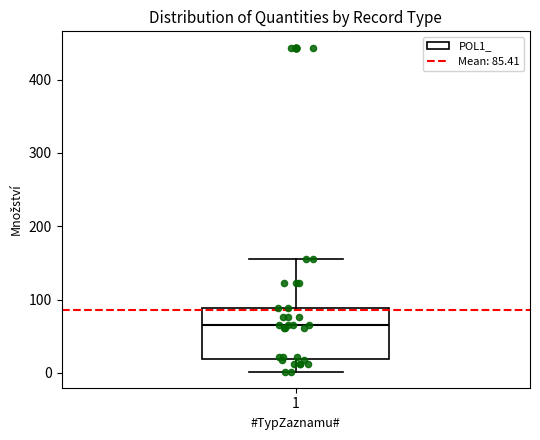

Transcribe this box plot: give where the median line is, the range the box spans, and where the two whiskers end, as read against the y-axis. The values are not printed on the chart, so give them approximately, as read against the axis.

median 70, box 20 to 90, whiskers 0 to 160